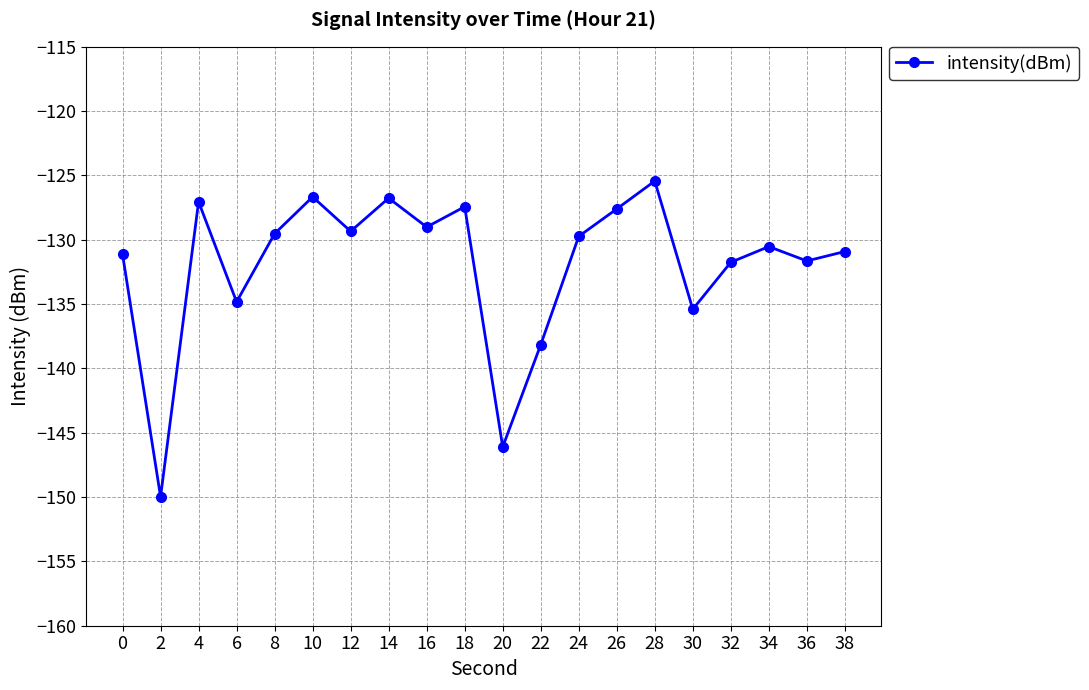

True or false: the data has more than 2 interior local peaks.

True